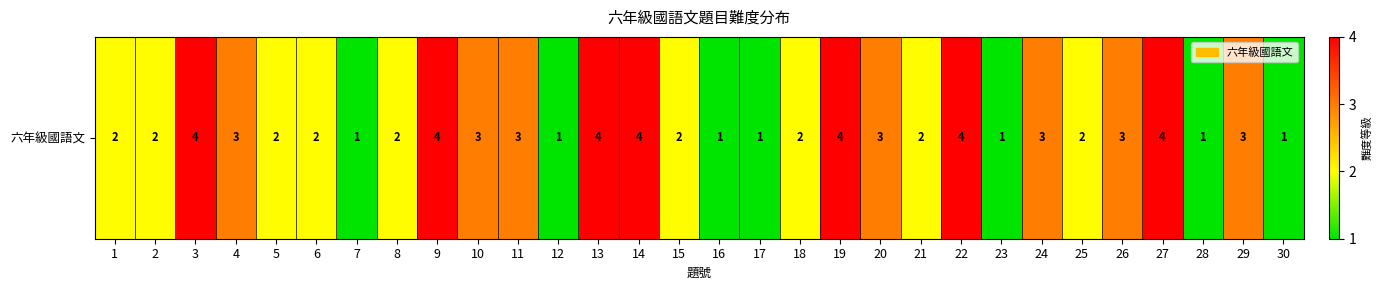

What is the sum of all values?

74